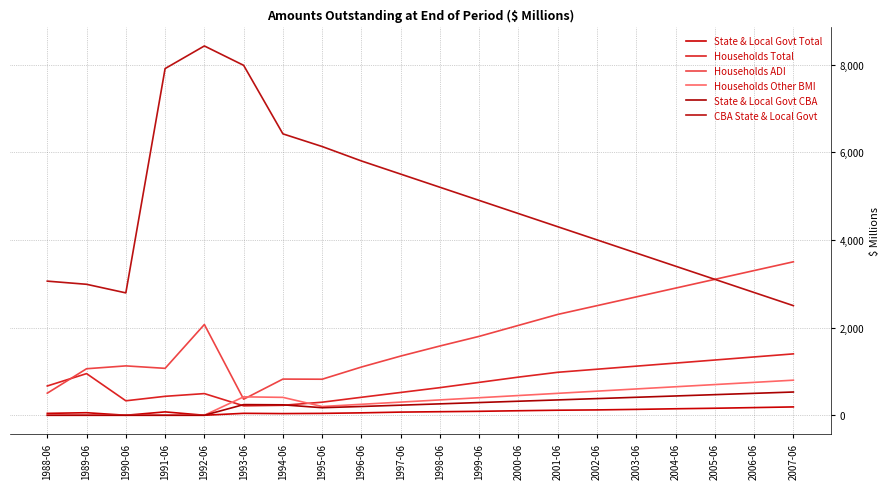

The value of State & Local Govt Total at 1991-06 is 18. True or false?

False